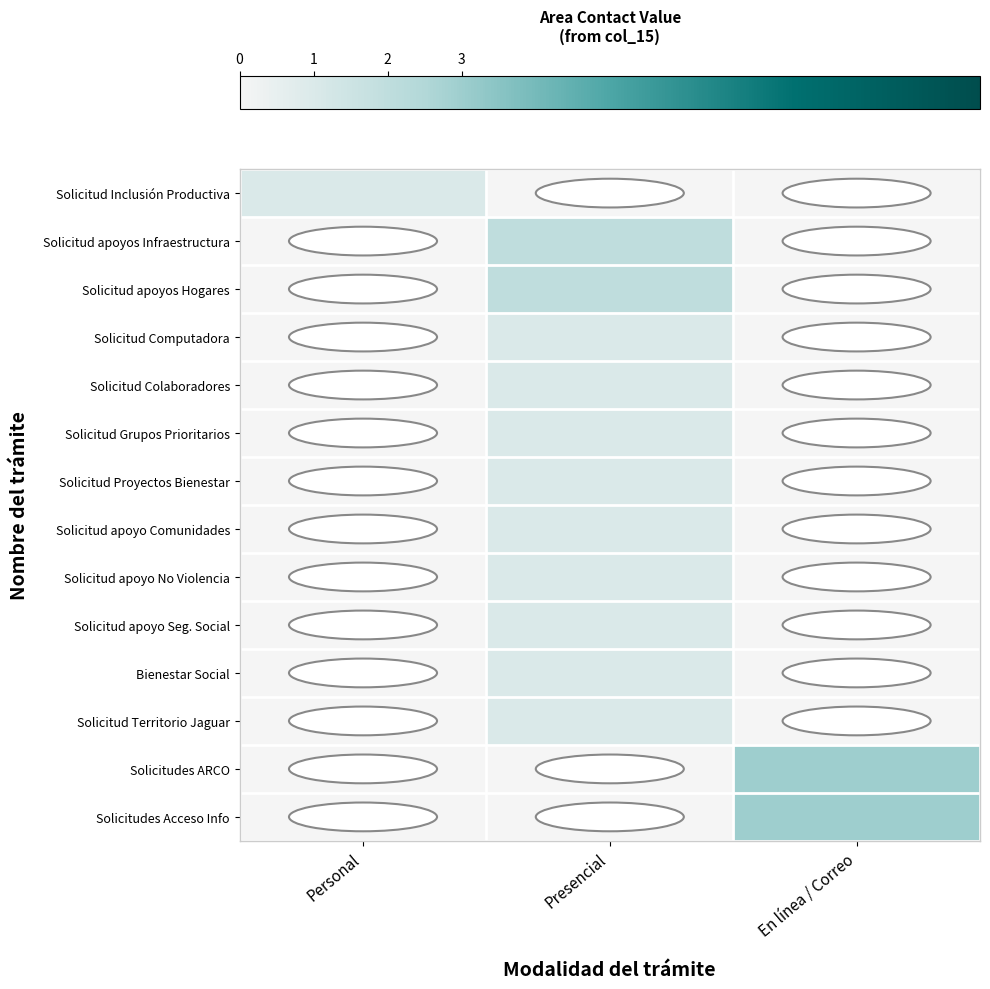

How many categories are shown in the chart?

3